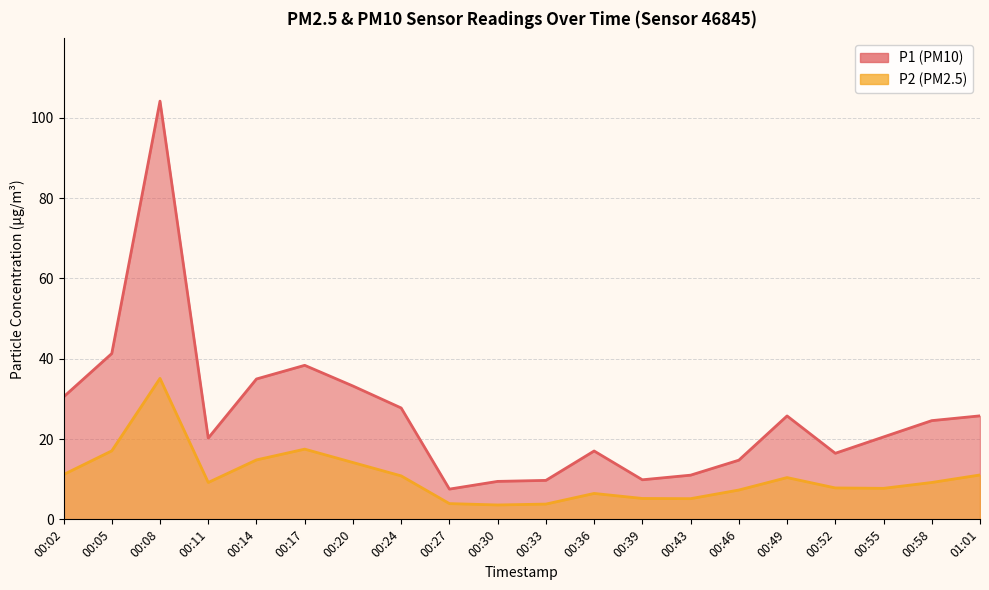

Count the number of categories in the chart.

20